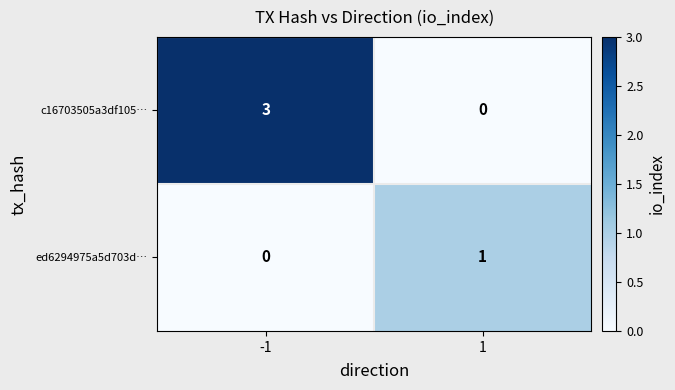

The value of c16703505a3df105… at -1 is 4. True or false?

False